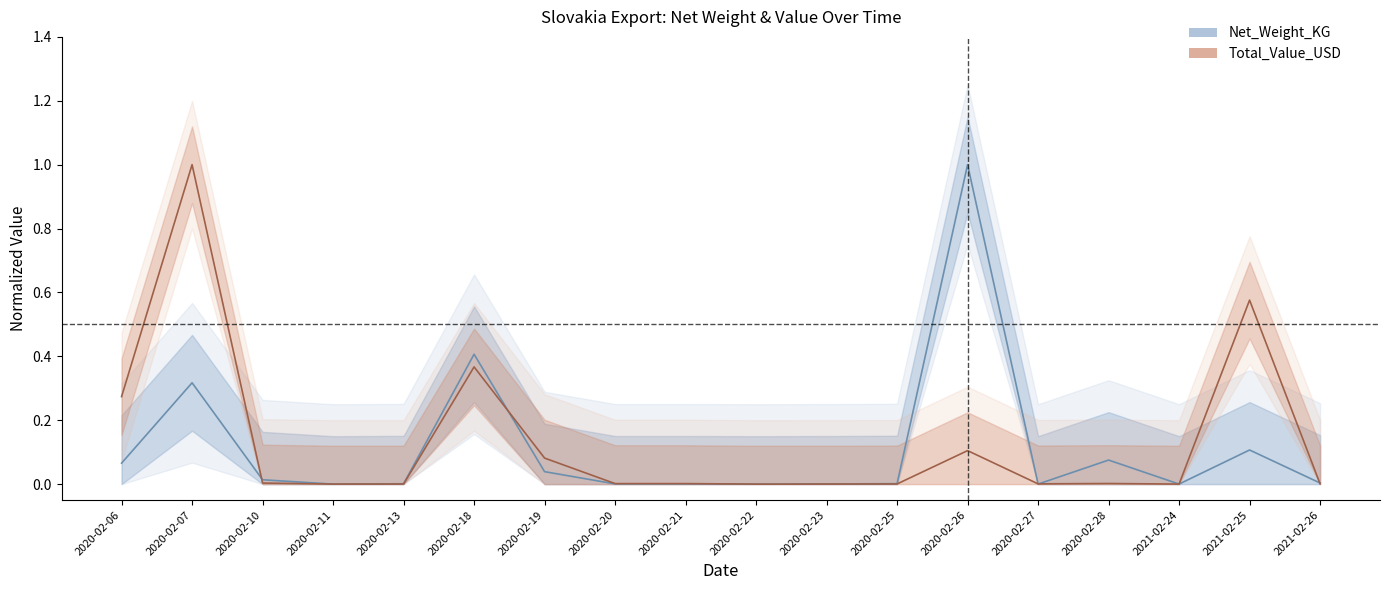

What position from the right is 2020-02-28?

4